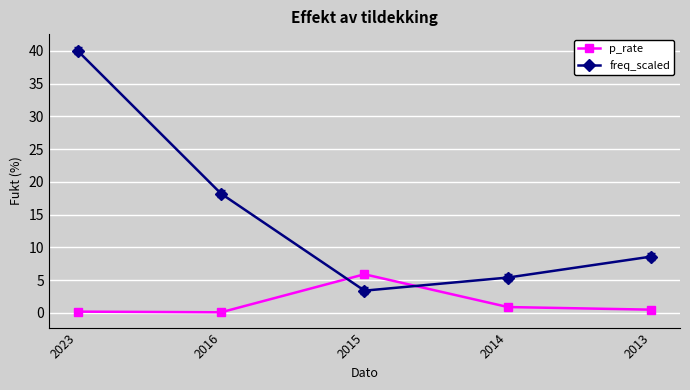

What is the total value across all series at 2023?

40.2